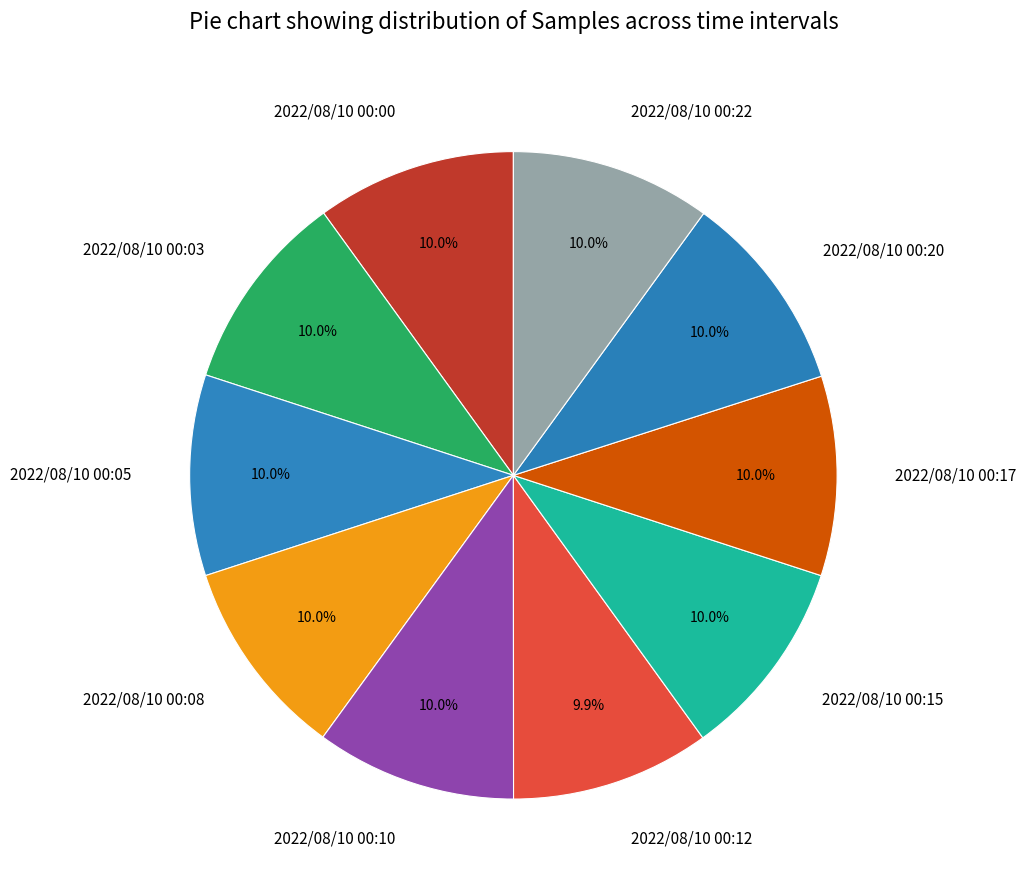

To the nearest percent, what is the average slice percentage?

10%